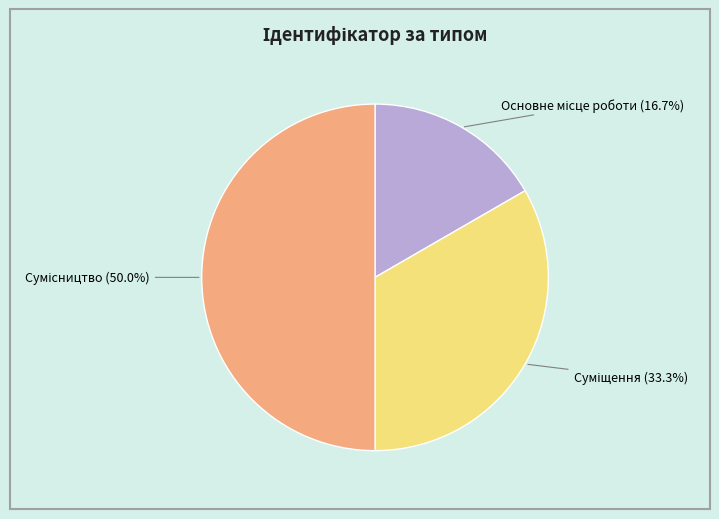

Is the sum of Основне місце роботи and Суміщення greater than half?

No